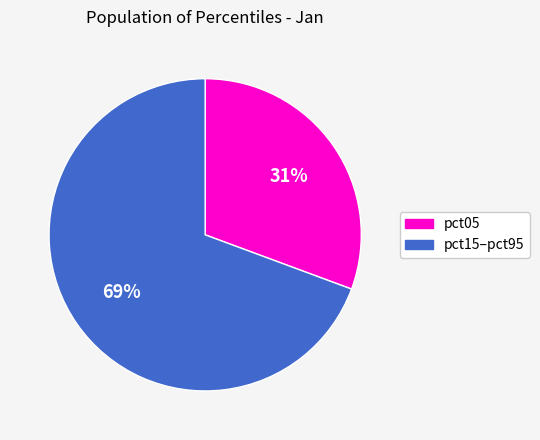

Which category has the biggest portion of the pie?

pct15–pct95